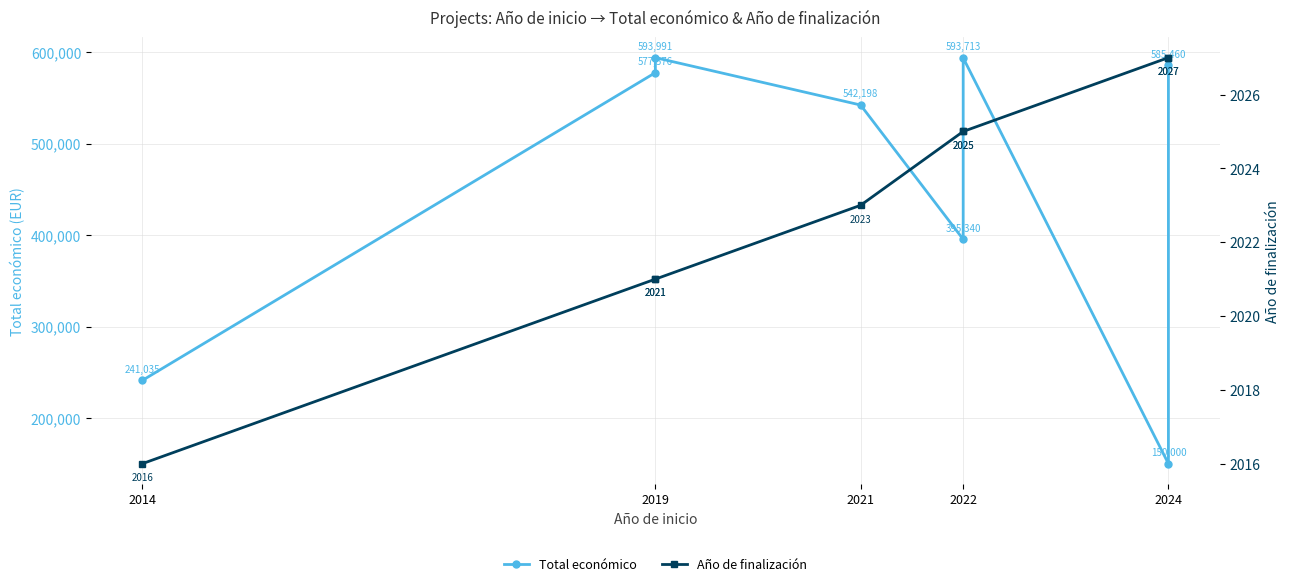

What is the sum of all Año de finalización values?

16185